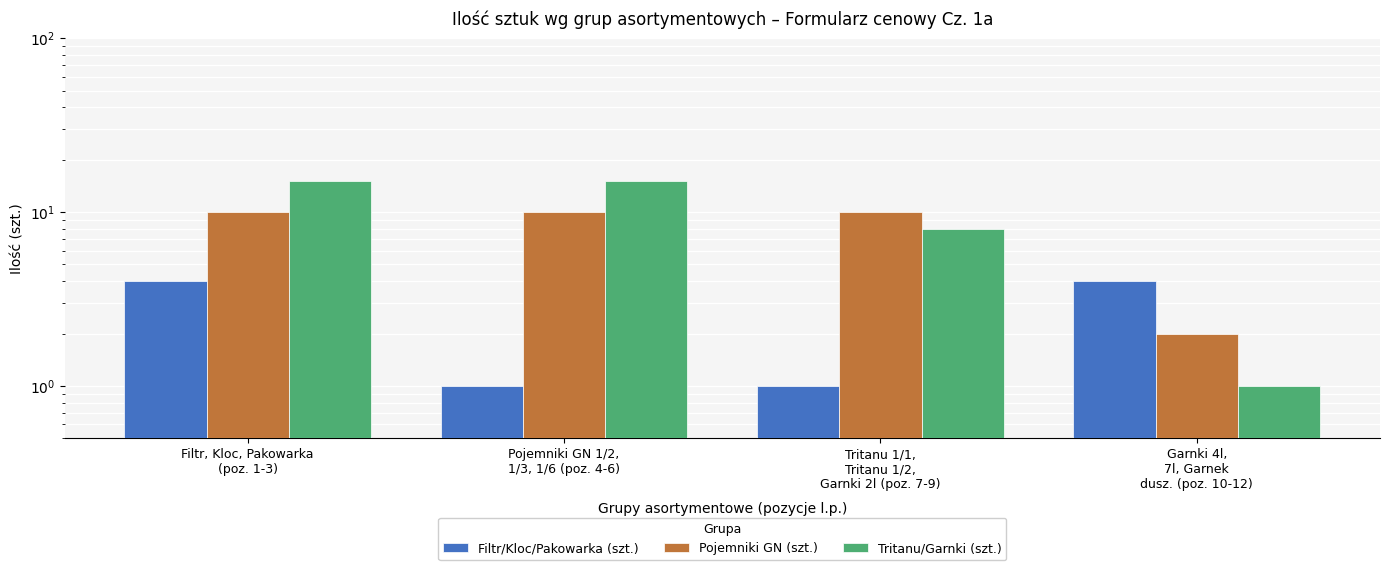

What is the difference between the maximum and minimum values in the Tritanu/Garnki (szt.) series?

14